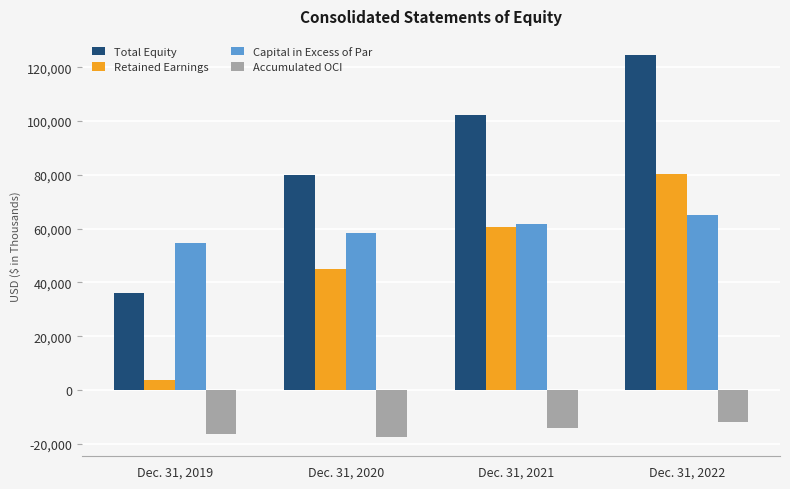

Which series has the largest range (max minus min)?

Total Equity